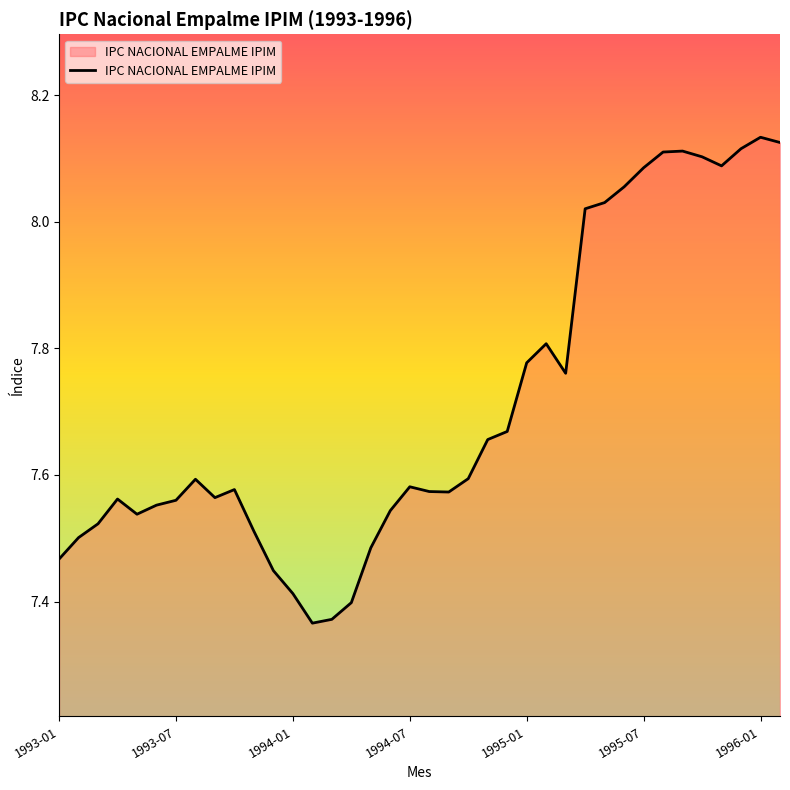

How many lines are shown in the chart?

1